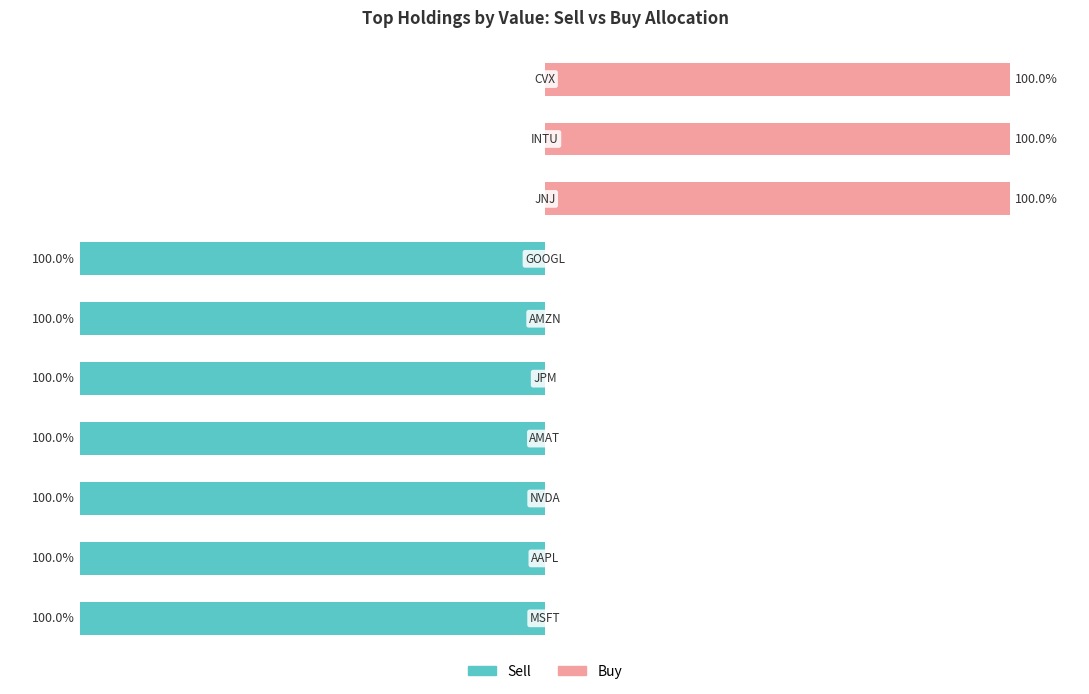

What is the minimum value shown in the chart?

-100